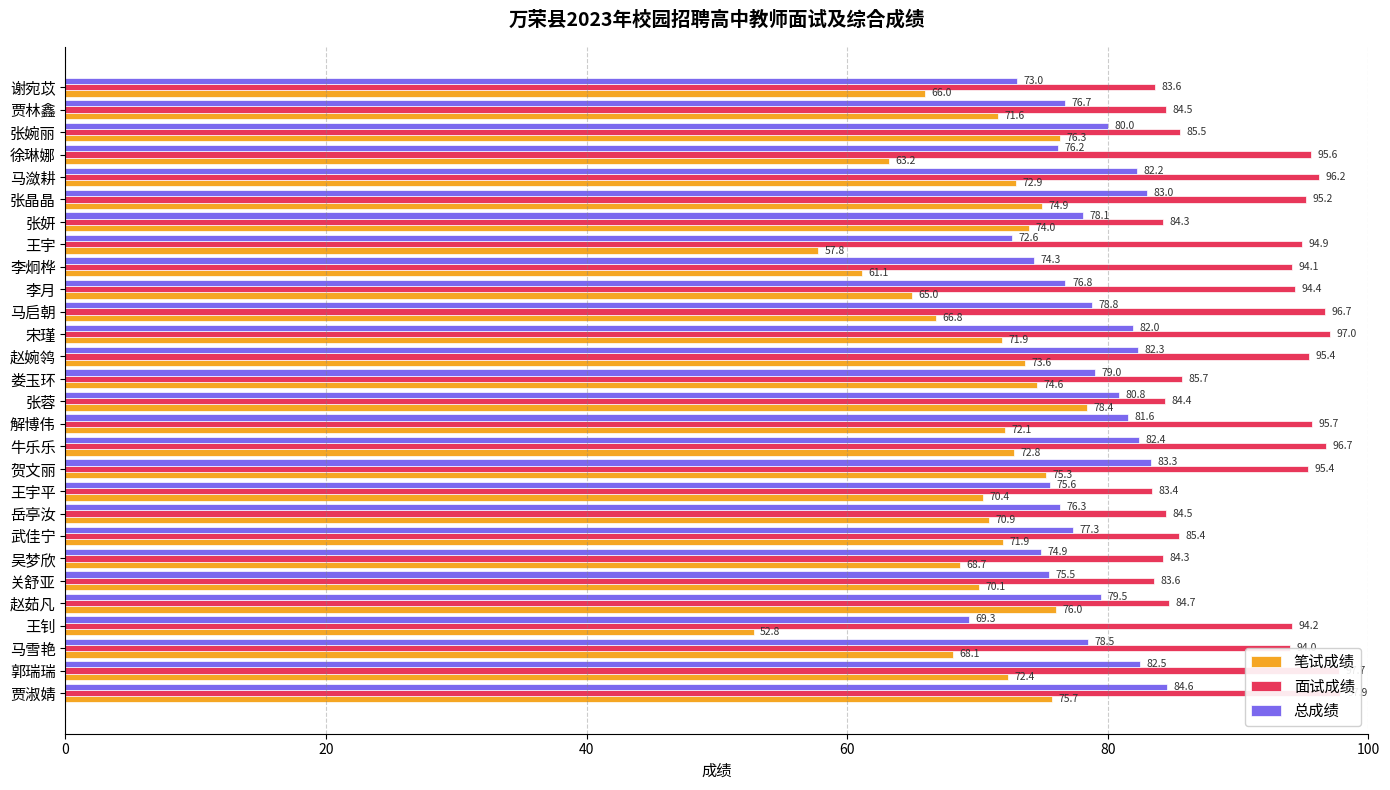

Is it true that 笔试成绩 equals 16.3 at 王宇?

False